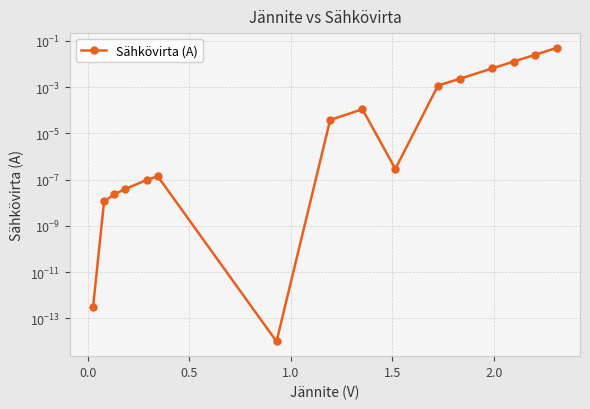

Reading left to right, what are all the values shown in this chart?

0.0	0.0	0.0	0.0	0.0	0.0	0.0	0.0	0.0	0.0	0.0	0.0	0.0	0.0	0.0	0.1